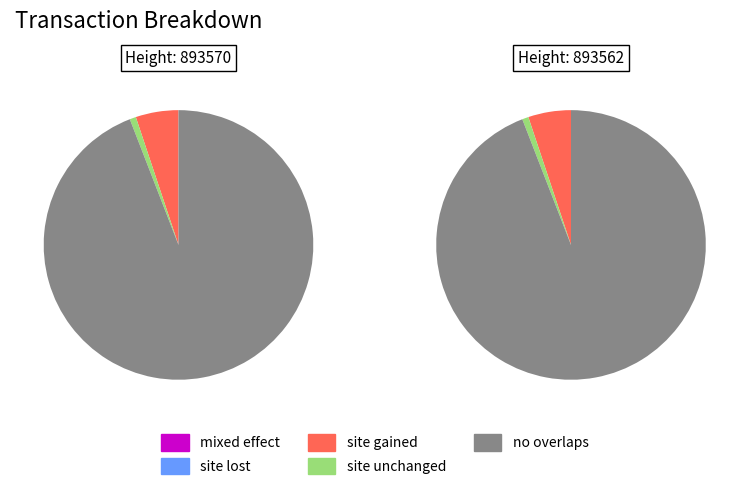

To the nearest percent, what percentage of the pie is 893570?

50%